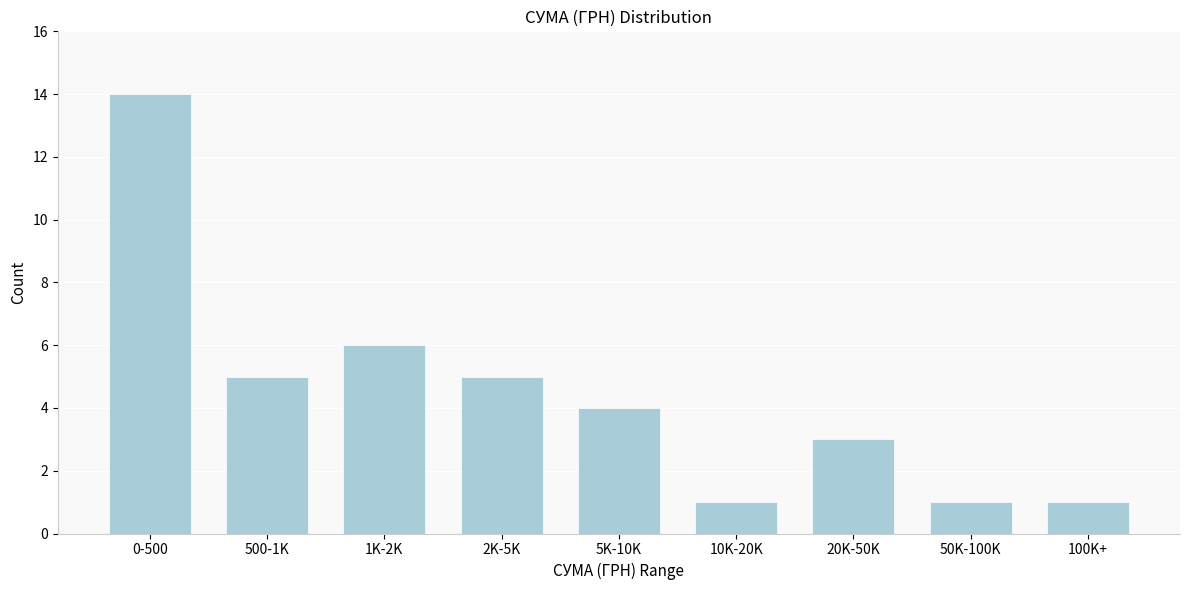

Reading right to left, transcribe all the data shown in this chart.

1	1	3	1	4	5	6	5	14